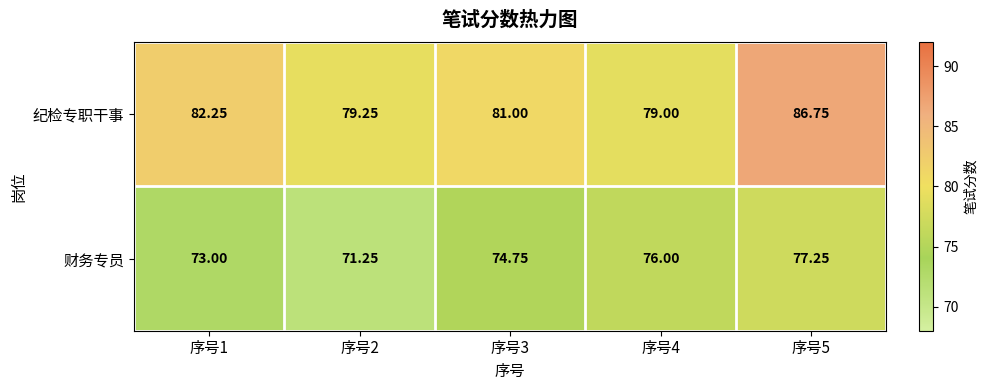

Count the number of categories in the chart.

5